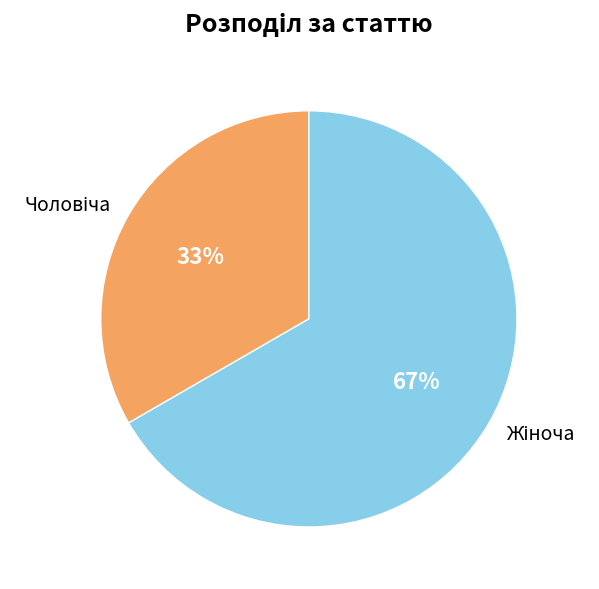

Is there a majority slice in this chart?

Yes